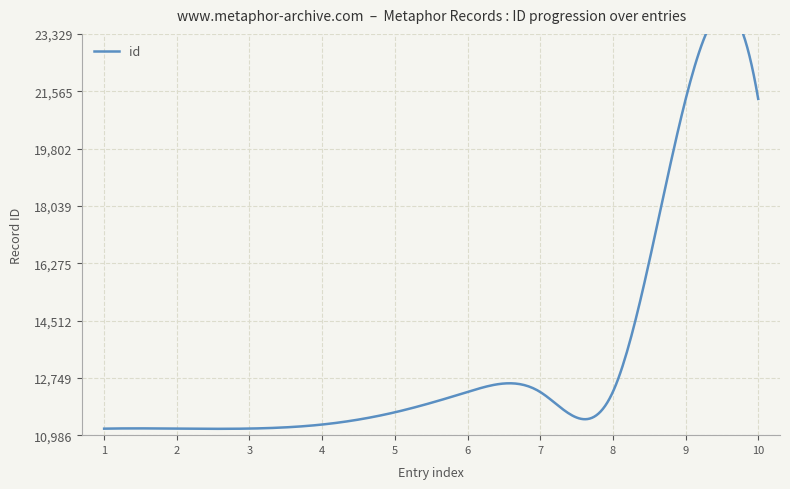

Is this an area chart (filled region under the line)?

No